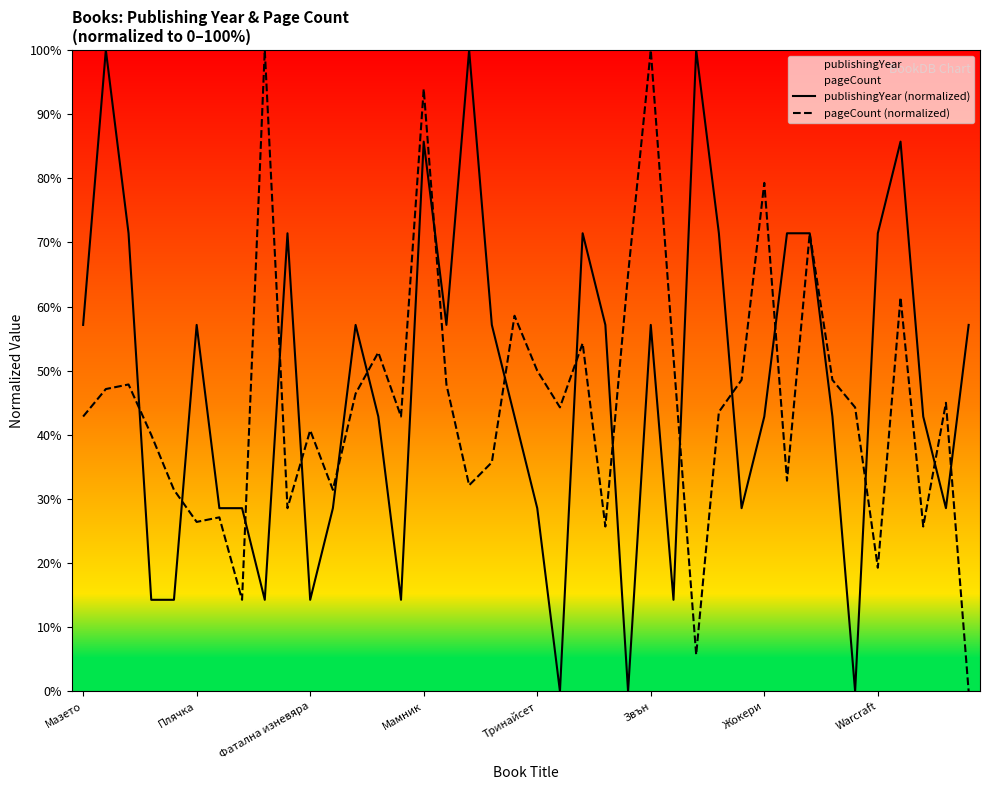

At how many categories does at least one series exceed 88?

6